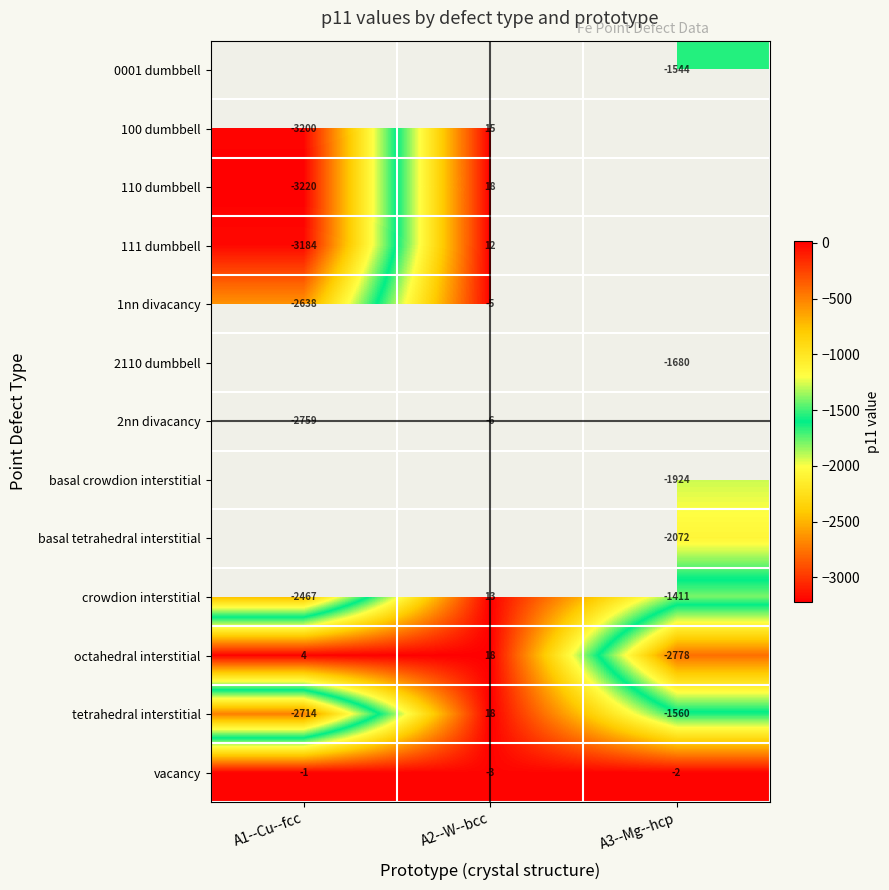

Which has a higher value, A2--W--bcc or A1--Cu--fcc?

A1--Cu--fcc